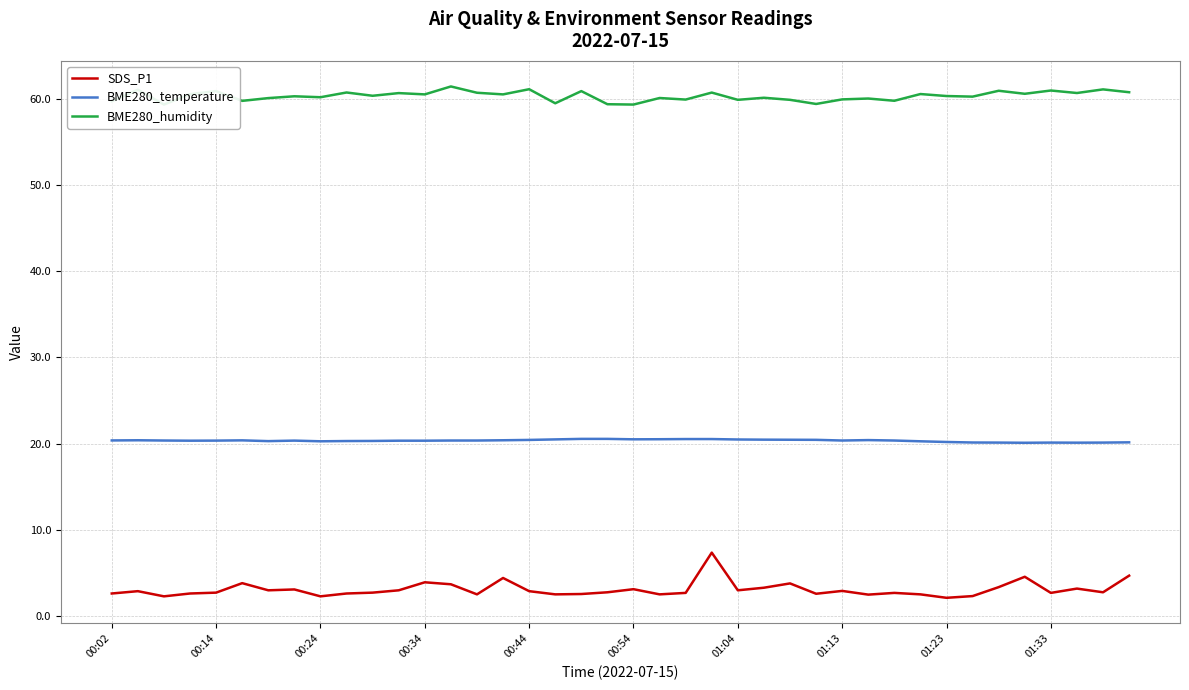

What is the sum of the BME280_temperature values at 26 and 10?

40.8